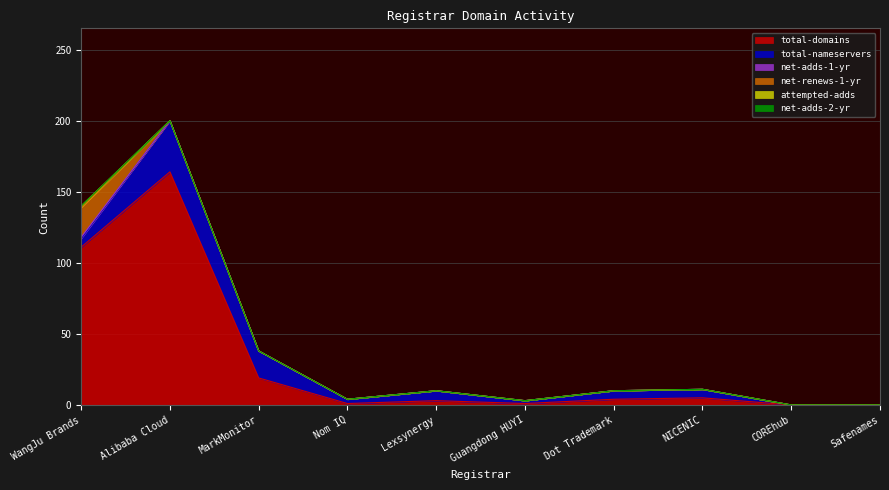

How many lines are shown in the chart?

6